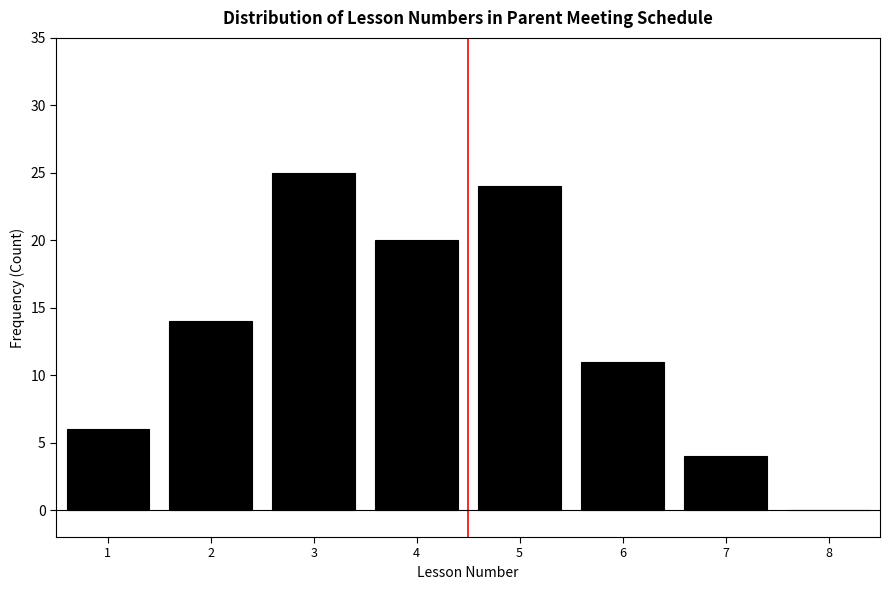

How tall is the bar that spans 1.5 to 2.5 on the x-axis? The values are not printed on the chart, so give them approximately, as read against the axis.

14